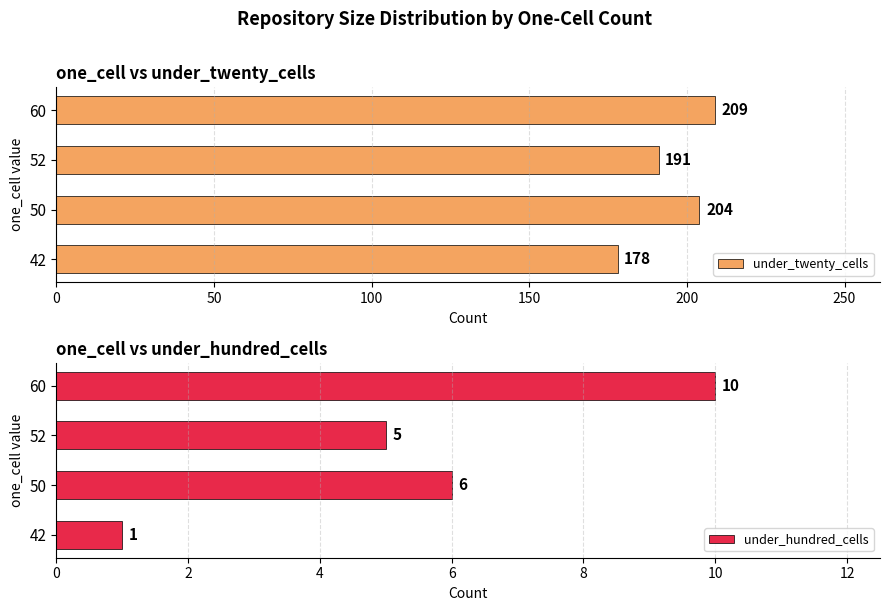

Between 0 and 50, which is larger?

50